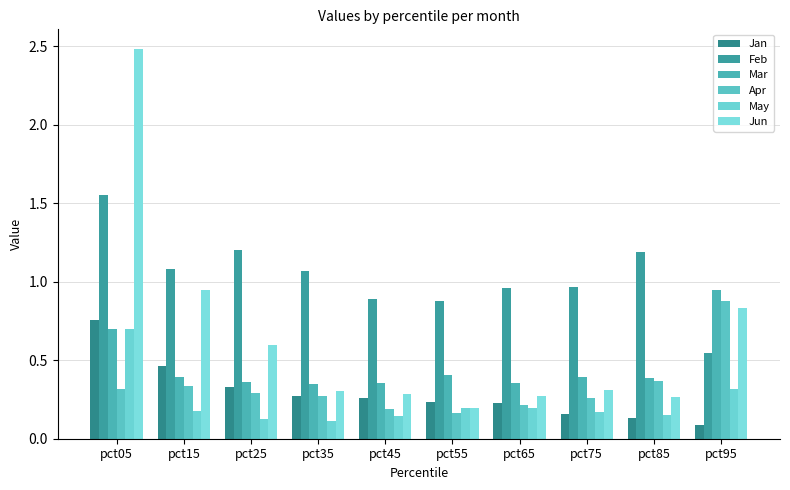

Which series has the largest total across all categories?

Feb